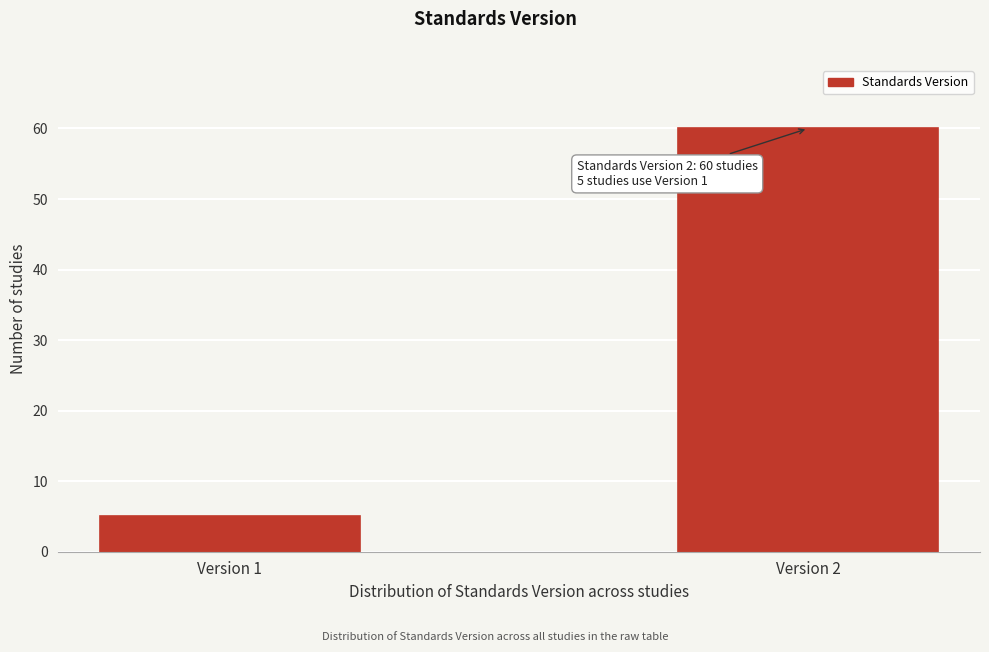

Reading right to left, what are all the values shown in this chart?

60	5